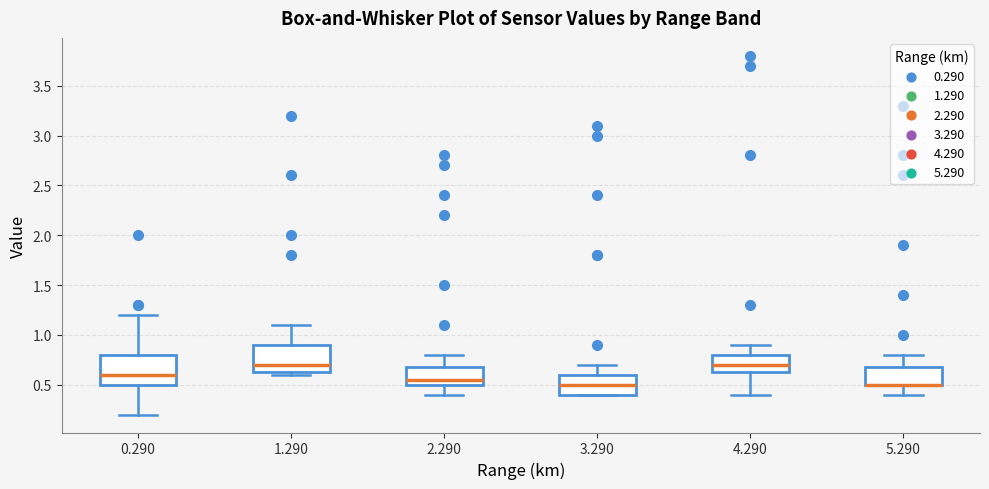

Where is the lower edge of the box at x = 1.290 on the y-axis? The values are not printed on the chart, so give them approximately, as read against the axis.

0.65